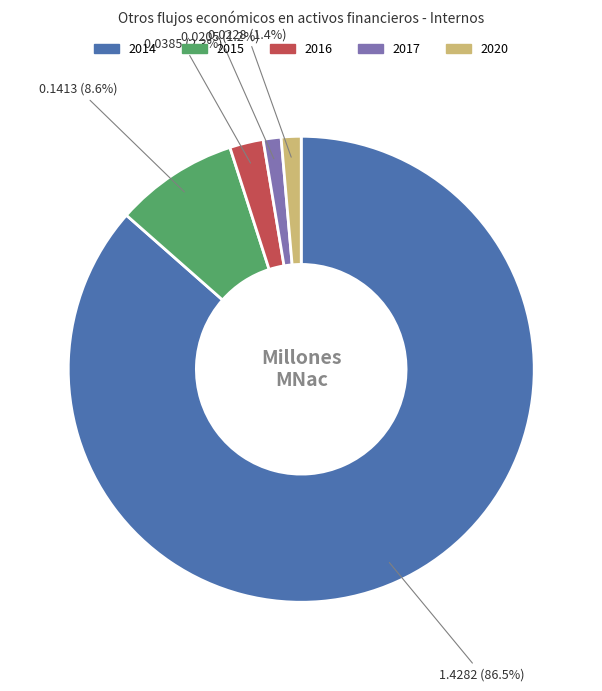

What percentage do 2020 and 2014 together represent?

87.9%